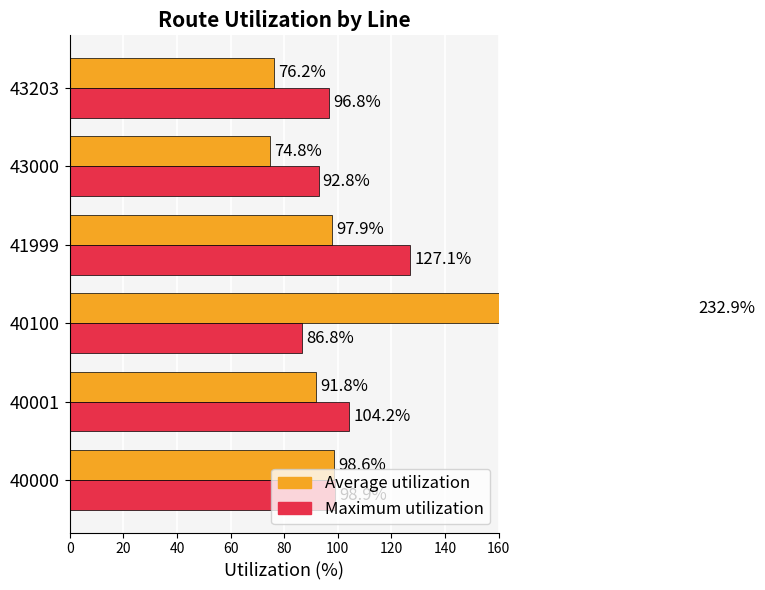

How many data points does each series have?

6